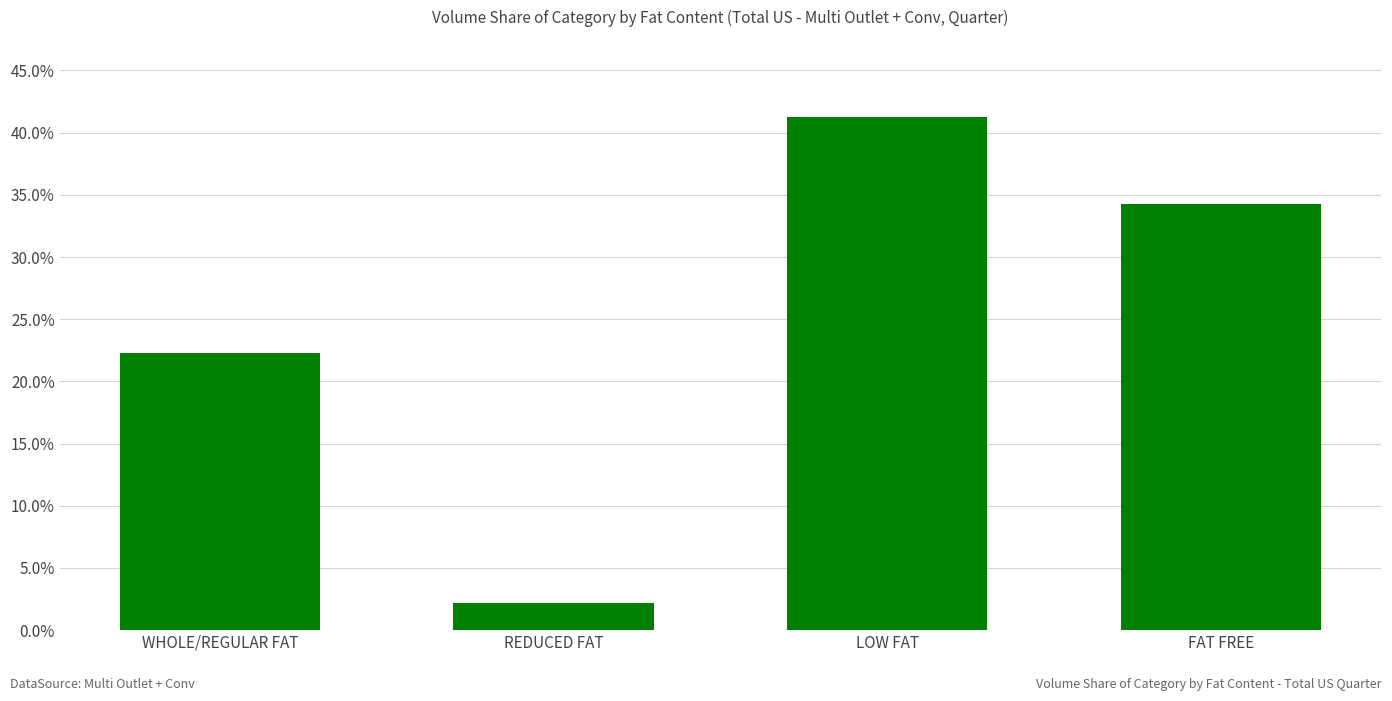

Reading left to right, list all the values displayed in this chart.

22.3	2.2	41.3	34.3